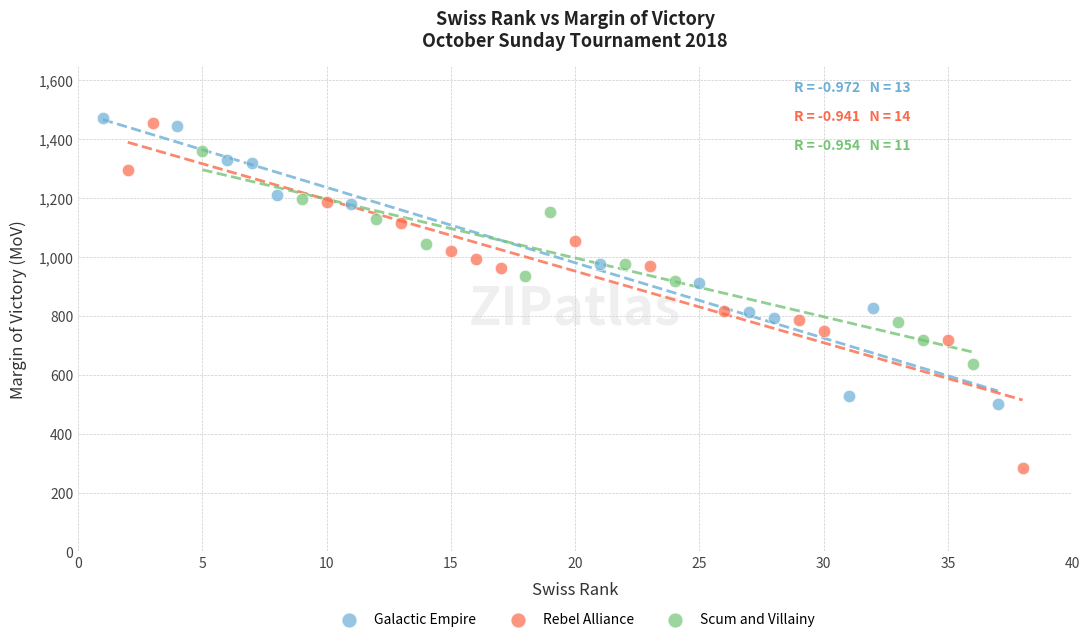

Which series reaches the minimum Y coordinate?

Rebel Alliance